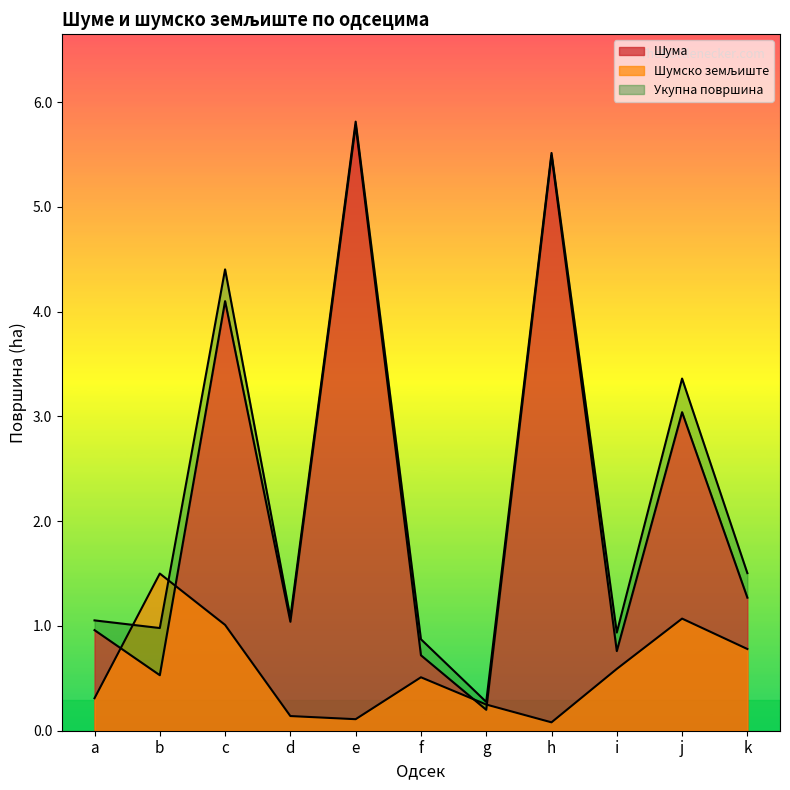

What is the difference between the maximum and minimum values in the Шума series?

5.6